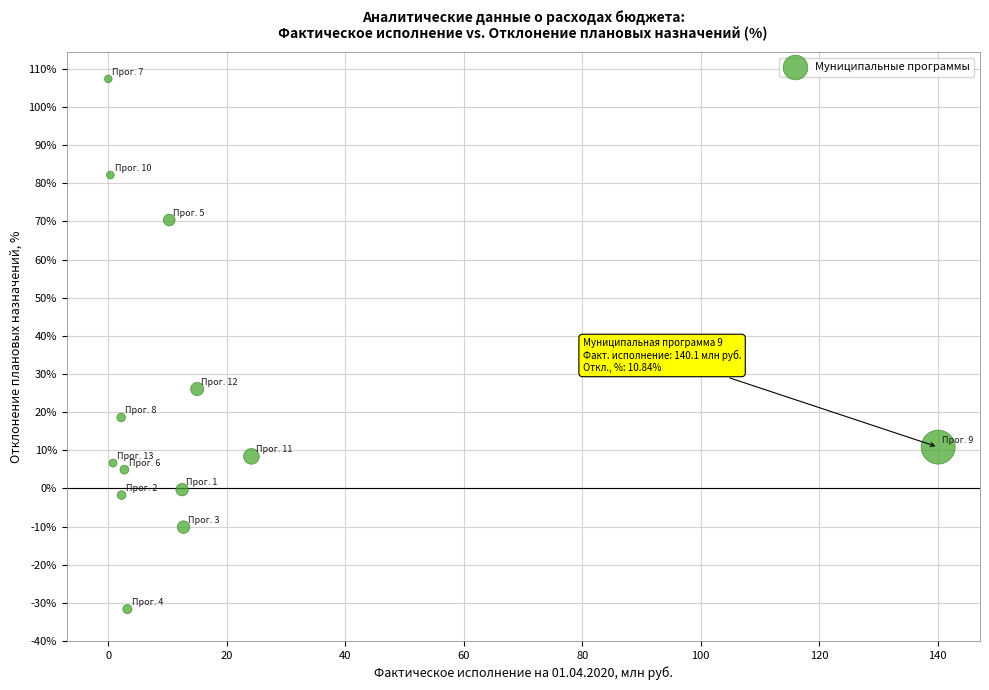

What is the range of Y values (max minus min)?

139.0